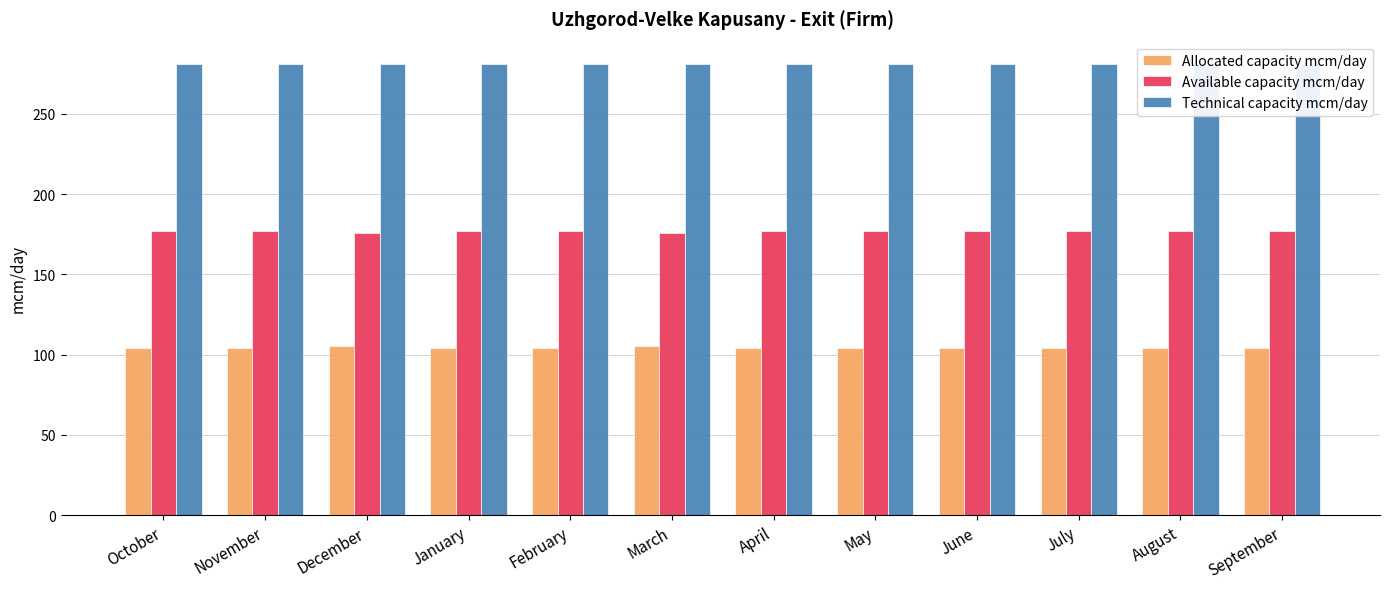

The value of Allocated capacity mcm/day at July is 103.9. True or false?

True